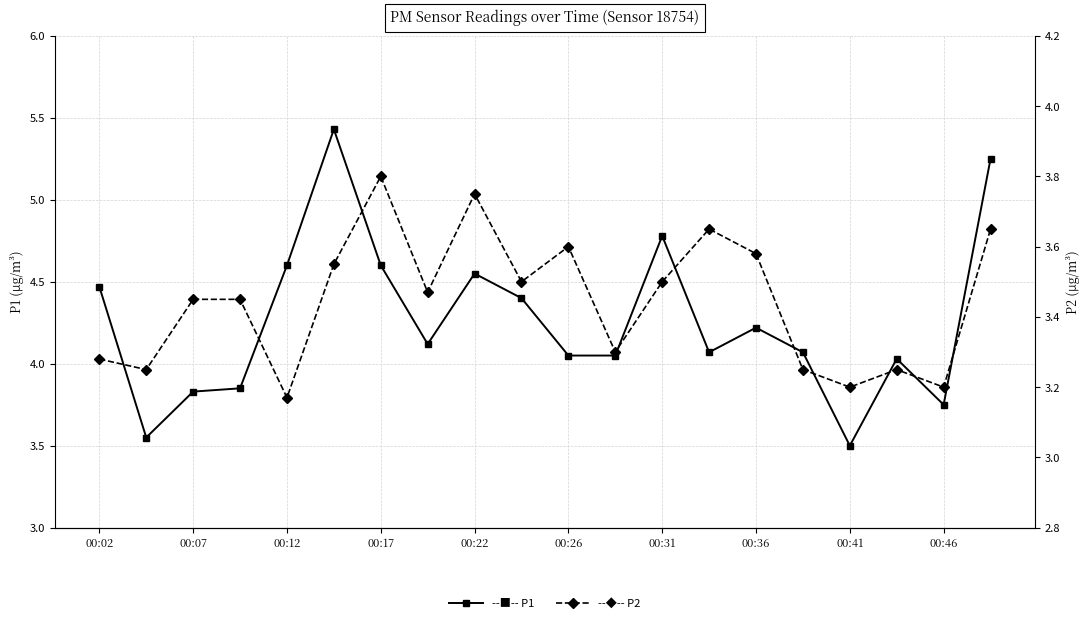

How many lines are shown in the chart?

2